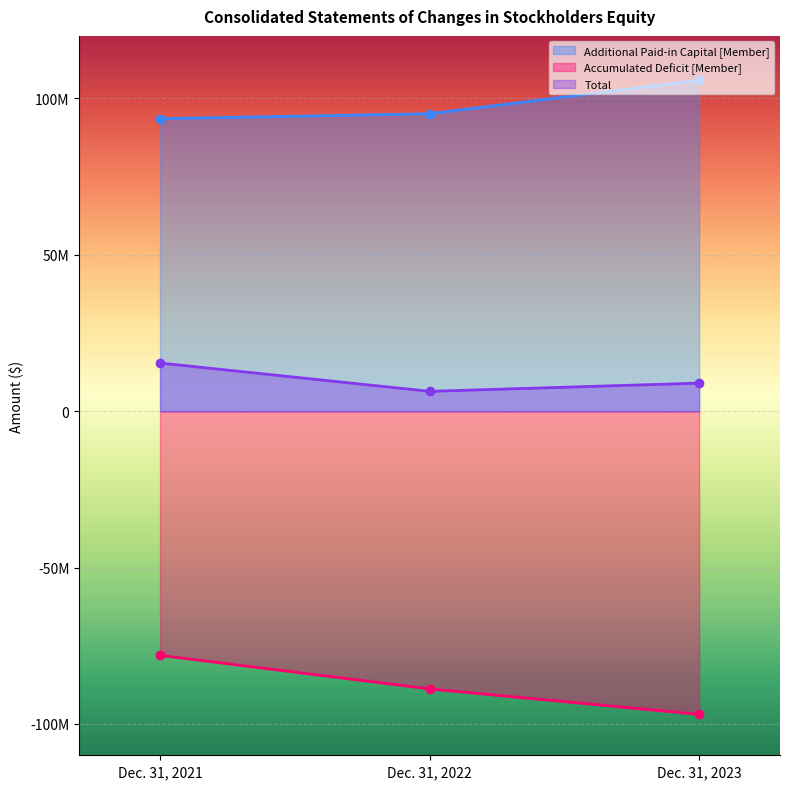

What is the maximum value shown in the chart?

105840239